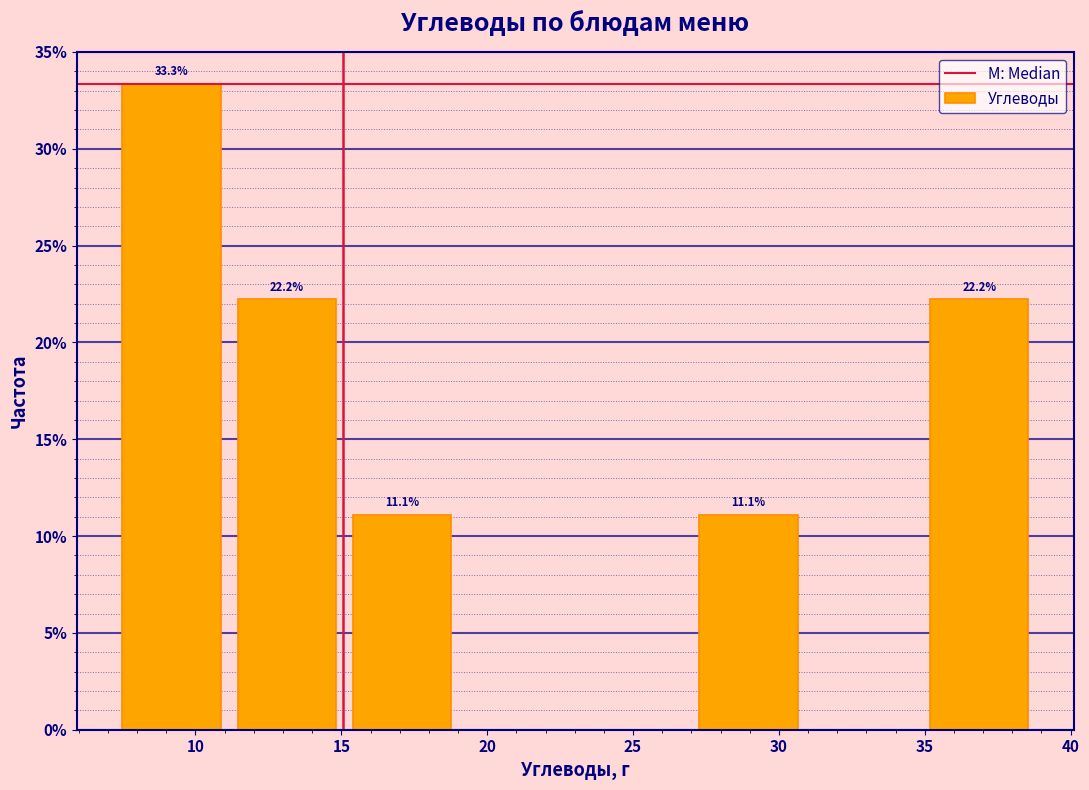

Which range on the x-axis has the tallest bar?

7 to 11